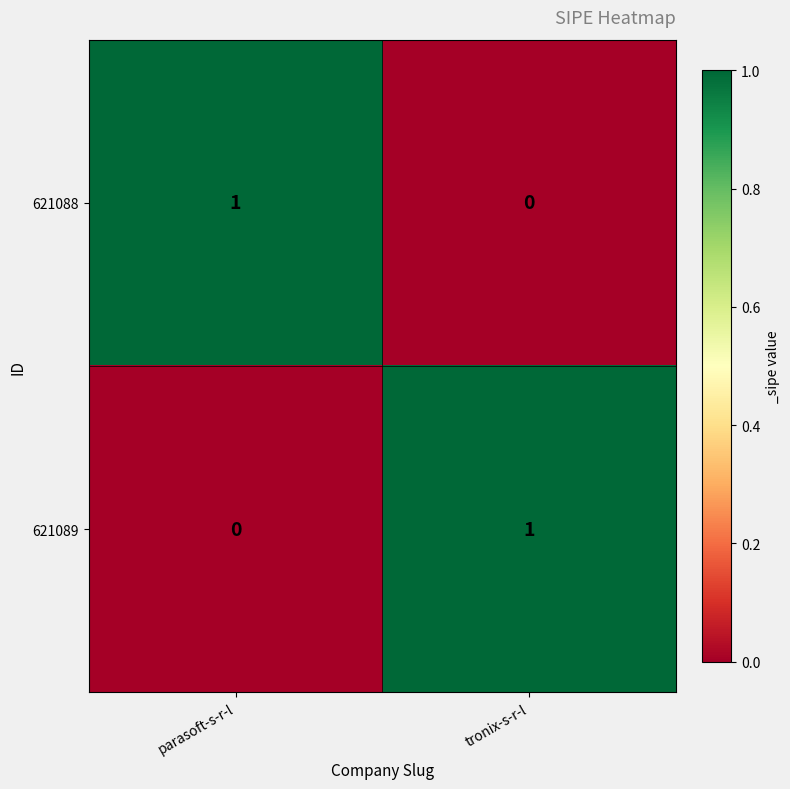

The 621089 series shows 1 at tronix-s-r-l. True or false?

True